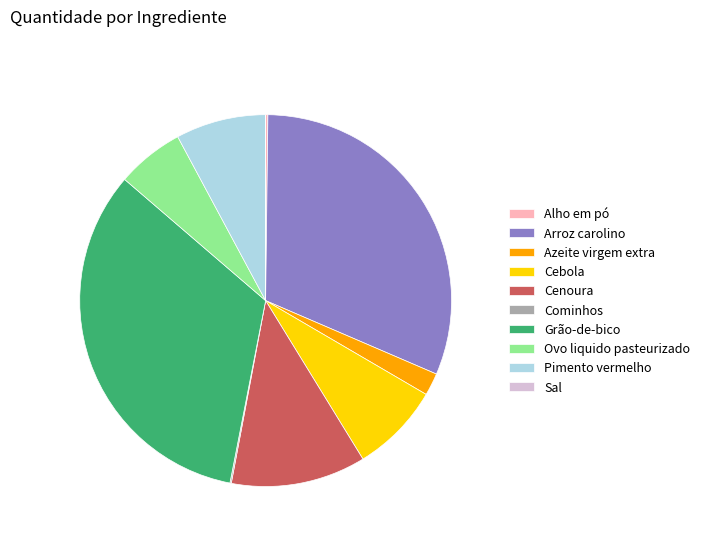

The Ovo liquido pasteurizado slice represents 16% of the pie. True or false?

False